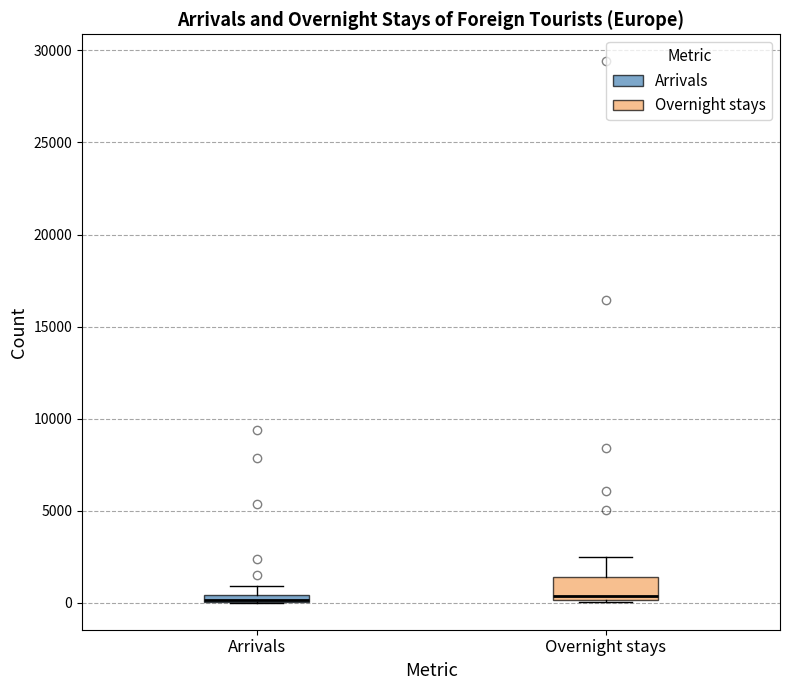

Where is the lower edge of the box for Arrivals on the y-axis? The values are not printed on the chart, so give them approximately, as read against the axis.

0